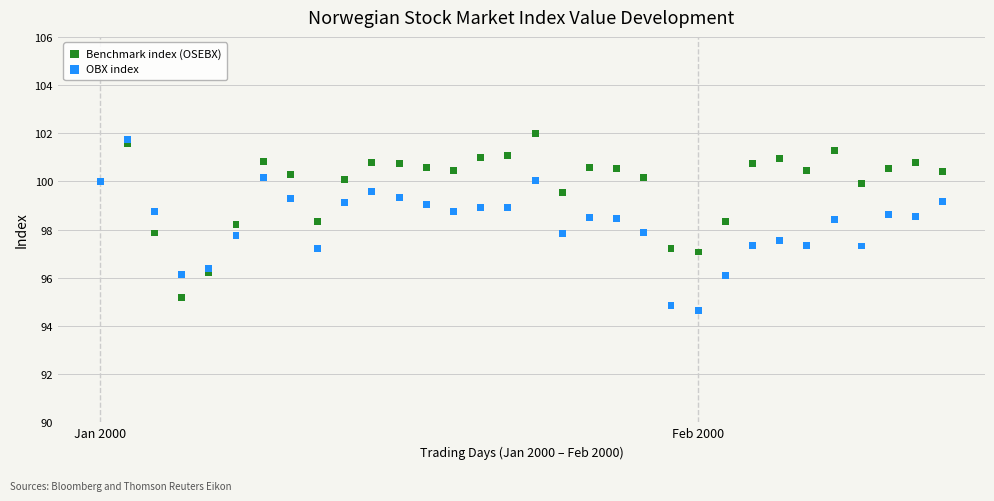

Which series has the largest Y range (max minus min)?

OBX index